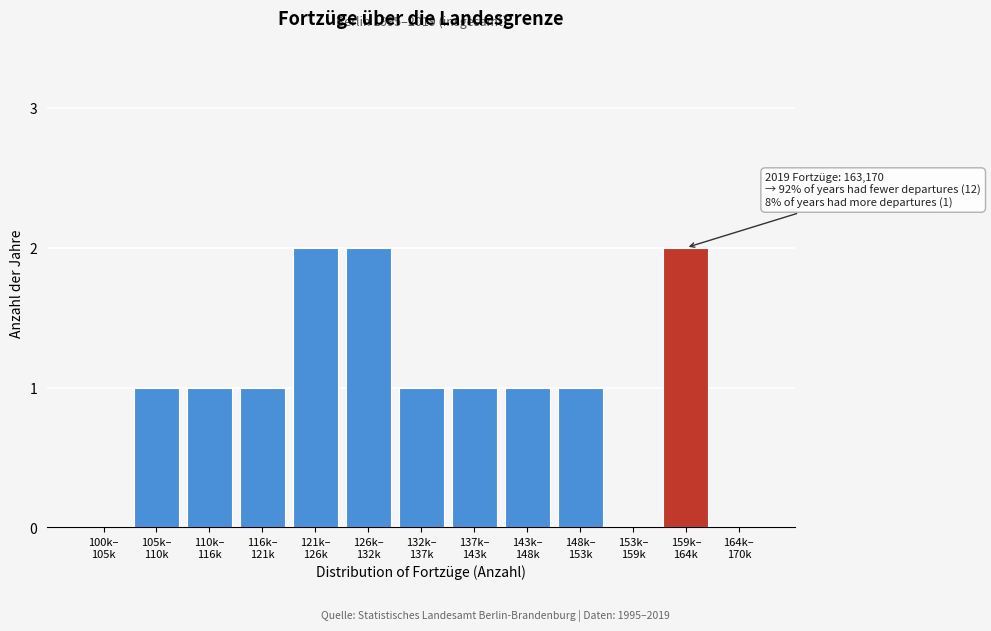

What is the sum of all values?

13